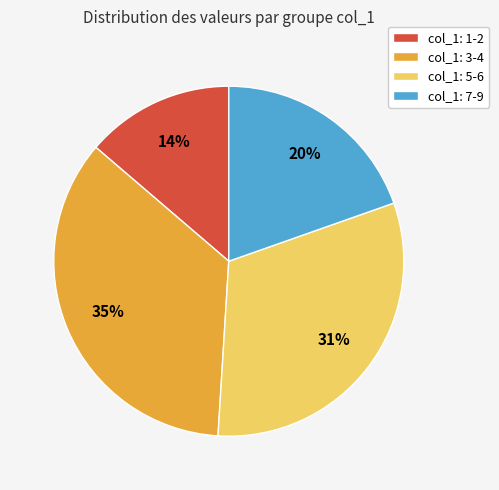

What is the ratio of the value at col_1: 7-9 to the value at col_1: 3-4?

0.6